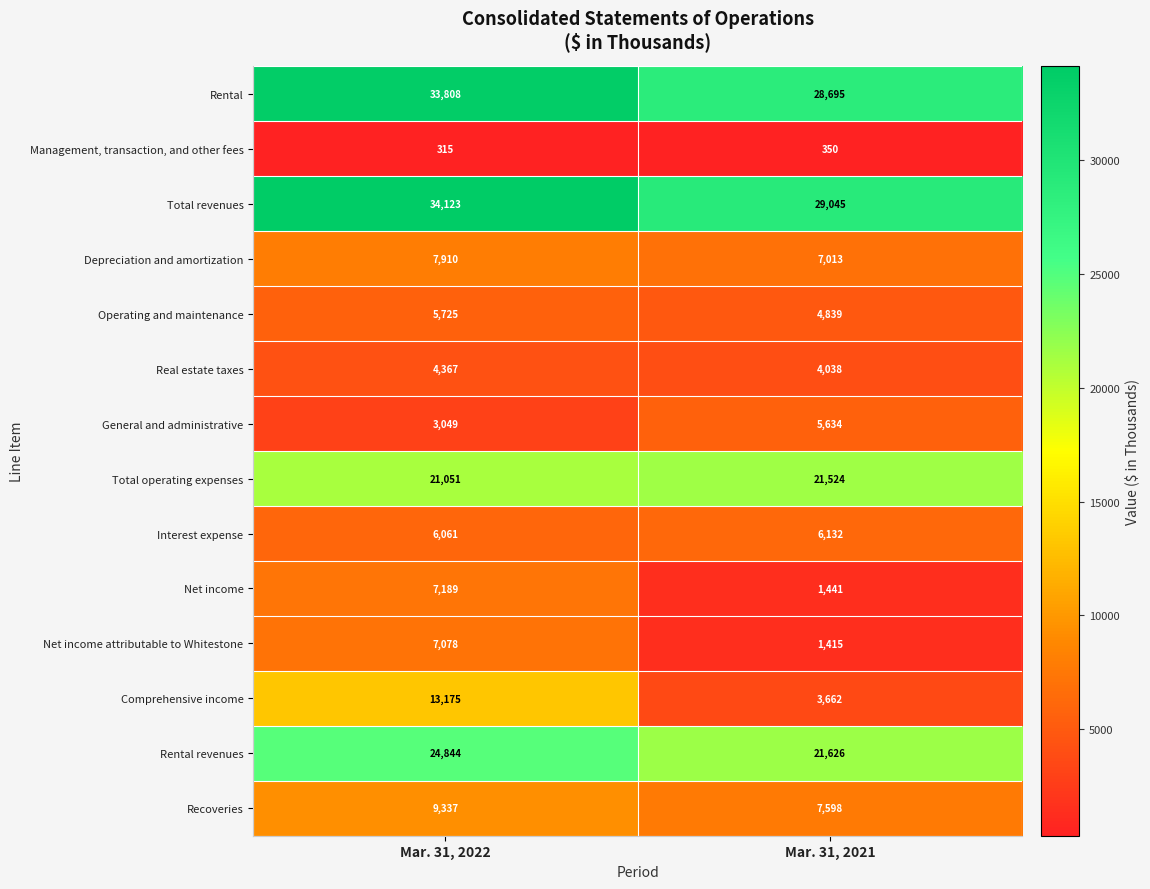

What is the sum of the Interest expense values at Mar. 31, 2022 and Mar. 31, 2021?

12193